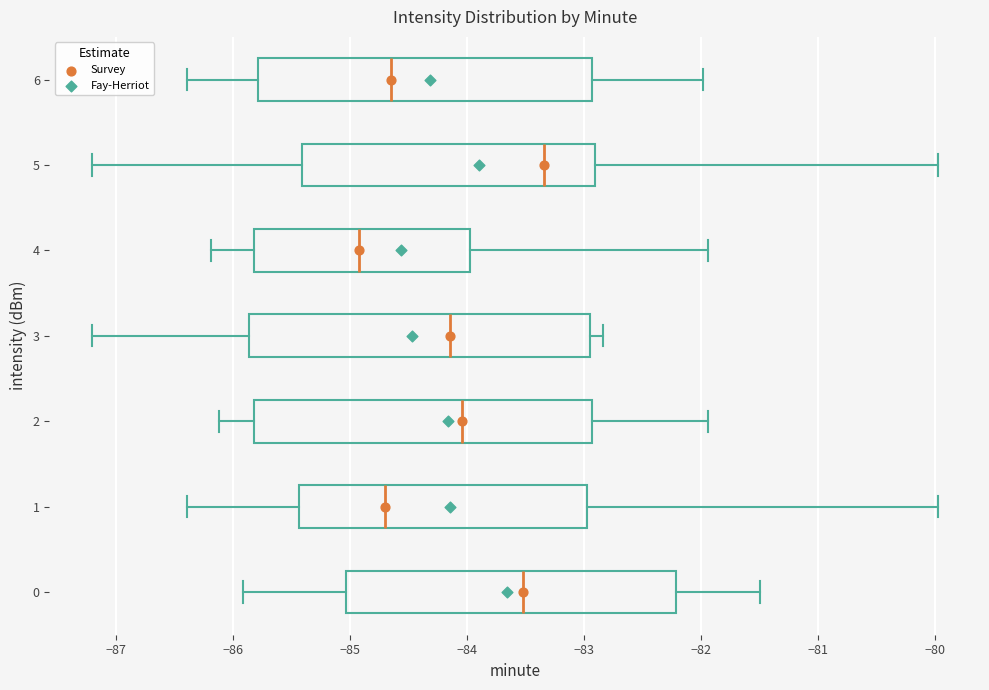

Where does the right whisker of the box at y = 0 end on the x-axis? The values are not printed on the chart, so give them approximately, as read against the axis.

-81.5